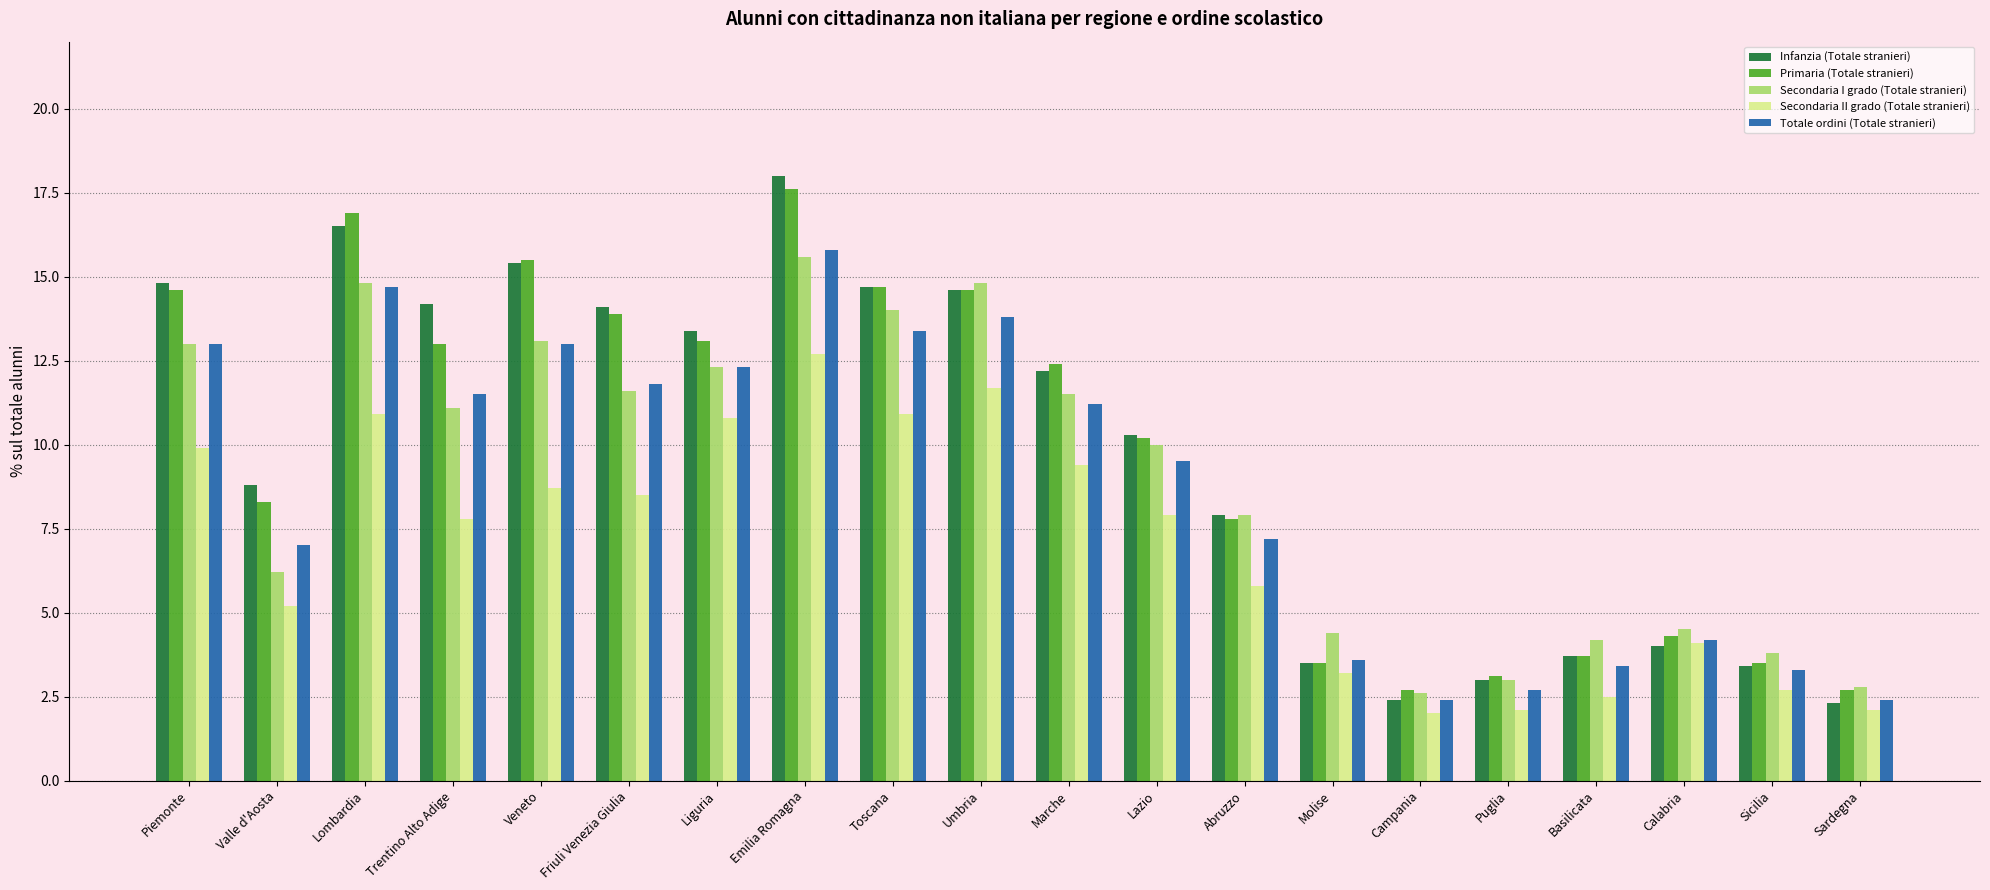

Reading left to right, what are all the values shown in this chart?

Infanzia (Totale stranieri): Piemonte=14.8	Valle d'Aosta=8.8	Lombardia=16.5	Trentino Alto Adige=14.2	Veneto=15.4	Friuli Venezia Giulia=14.1	Liguria=13.4	Emilia Romagna=18.0	Toscana=14.7	Umbria=14.6	Marche=12.2	Lazio=10.3	Abruzzo=7.9	Molise=3.5	Campania=2.4	Puglia=3.0	Basilicata=3.7	Calabria=4.0	Sicilia=3.4	Sardegna=2.3
Primaria (Totale stranieri): Piemonte=14.6	Valle d'Aosta=8.3	Lombardia=16.9	Trentino Alto Adige=13.0	Veneto=15.5	Friuli Venezia Giulia=13.9	Liguria=13.1	Emilia Romagna=17.6	Toscana=14.7	Umbria=14.6	Marche=12.4	Lazio=10.2	Abruzzo=7.8	Molise=3.5	Campania=2.7	Puglia=3.1	Basilicata=3.7	Calabria=4.3	Sicilia=3.5	Sardegna=2.7
Secondaria I grado (Totale stranieri): Piemonte=13.0	Valle d'Aosta=6.2	Lombardia=14.8	Trentino Alto Adige=11.1	Veneto=13.1	Friuli Venezia Giulia=11.6	Liguria=12.3	Emilia Romagna=15.6	Toscana=14.0	Umbria=14.8	Marche=11.5	Lazio=10.0	Abruzzo=7.9	Molise=4.4	Campania=2.6	Puglia=3.0	Basilicata=4.2	Calabria=4.5	Sicilia=3.8	Sardegna=2.8
Secondaria II grado (Totale stranieri): Piemonte=9.9	Valle d'Aosta=5.2	Lombardia=10.9	Trentino Alto Adige=7.8	Veneto=8.7	Friuli Venezia Giulia=8.5	Liguria=10.8	Emilia Romagna=12.7	Toscana=10.9	Umbria=11.7	Marche=9.4	Lazio=7.9	Abruzzo=5.8	Molise=3.2	Campania=2.0	Puglia=2.1	Basilicata=2.5	Calabria=4.1	Sicilia=2.7	Sardegna=2.1
Totale ordini (Totale stranieri): Piemonte=13.0	Valle d'Aosta=7.0	Lombardia=14.7	Trentino Alto Adige=11.5	Veneto=13.0	Friuli Venezia Giulia=11.8	Liguria=12.3	Emilia Romagna=15.8	Toscana=13.4	Umbria=13.8	Marche=11.2	Lazio=9.5	Abruzzo=7.2	Molise=3.6	Campania=2.4	Puglia=2.7	Basilicata=3.4	Calabria=4.2	Sicilia=3.3	Sardegna=2.4